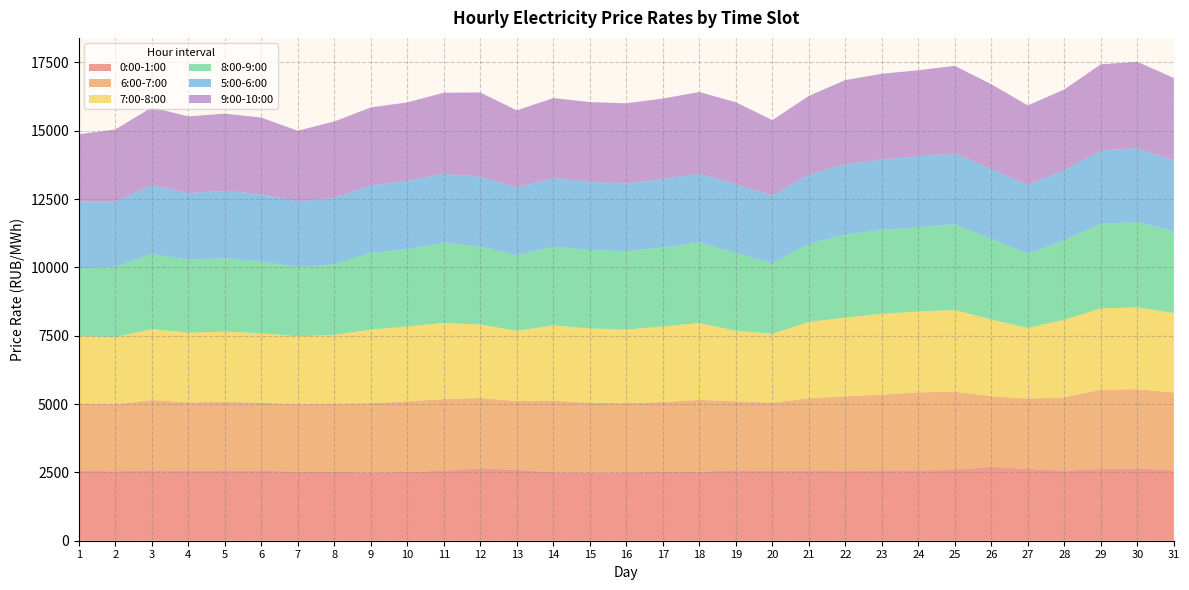

Reading left to right, transcribe all the data shown in this chart.

0:00-1:00: 1=2562.7	2=2540.5	3=2578.5	4=2552.4	5=2573.5	6=2559.7	7=2530.1	8=2525.6	9=2496.5	10=2518.0	11=2559.3	12=2647.2	13=2595.2	14=2508.0	15=2489.4	16=2500.6	17=2517.8	18=2527.7	19=2576.2	20=2555.8	21=2558.1	22=2544.5	23=2575.3	24=2574.1	25=2591.3	26=2707.6	27=2625.7	28=2563.6	29=2621.5	30=2648.1	31=2580.2
6:00-7:00: 1=2461.2	2=2452.1	3=2569.1	4=2510.1	5=2508.6	6=2489.1	7=2466.1	8=2490.4	9=2538.2	10=2579.0	11=2622.1	12=2573.1	13=2514.7	14=2617.2	15=2558.5	16=2533.0	17=2558.1	18=2625.2	19=2525.6	20=2497.4	21=2650.1	22=2739.8	23=2767.7	24=2850.6	25=2866.8	26=2579.7	27=2574.0	28=2680.1	29=2903.9	30=2893.8	31=2843.2
7:00-8:00: 1=2465.2	2=2461.7	3=2593.4	4=2551.2	5=2571.4	6=2542.7	7=2483.6	8=2518.6	9=2688.9	10=2740.9	11=2788.3	12=2686.9	13=2572.1	14=2752.4	15=2718.1	16=2688.1	17=2762.5	18=2809.7	19=2583.7	20=2516.9	21=2798.6	22=2879.4	23=2956.9	24=2961.6	25=2985.2	26=2802.0	27=2583.3	28=2838.4	29=2973.4	30=2996.2	31=2910.0
8:00-9:00: 1=2474.2	2=2561.3	3=2749.9	4=2664.1	5=2685.9	6=2625.3	7=2527.8	8=2580.7	9=2807.1	10=2823.1	11=2925.6	12=2861.6	13=2756.8	14=2883.6	15=2870.5	16=2869.9	17=2887.3	18=2946.4	19=2841.5	20=2579.4	21=2849.8	22=3035.4	23=3071.4	24=3087.2	25=3131.2	26=2950.1	27=2719.2	28=2906.8	29=3105.3	30=3120.6	31=2982.4
5:00-6:00: 1=2447.3	2=2392.2	3=2519.3	4=2438.4	5=2465.7	6=2461.4	7=2407.4	8=2427.4	9=2472.9	10=2509.7	11=2531.5	12=2549.8	13=2487.8	14=2501.0	15=2495.4	16=2479.7	17=2509.9	18=2518.2	19=2510.4	20=2482.9	21=2537.8	22=2574.9	23=2575.5	24=2592.3	25=2591.8	26=2557.6	27=2520.1	28=2569.8	29=2677.8	30=2697.7	31=2596.7
9:00-10:00: 1=2462.1	2=2638.6	3=2844.6	4=2810.4	5=2822.8	6=2804.9	7=2586.9	8=2797.0	9=2850.0	10=2868.2	11=2966.5	12=3082.5	13=2820.2	14=2935.0	15=2918.1	16=2934.2	17=2944.6	18=2990.8	19=3005.5	20=2756.6	21=2881.4	22=3081.1	23=3138.9	24=3151.0	25=3208.5	26=3103.6	27=2907.2	28=2955.4	29=3151.8	30=3165.9	31=3016.8